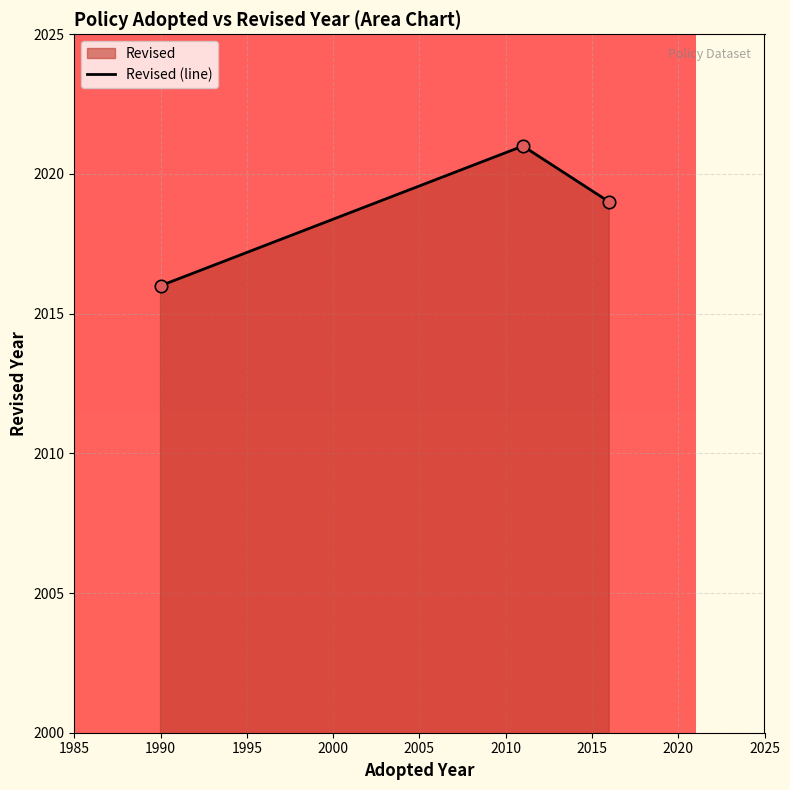

Which has a higher value, 1985 or 1995?

1995